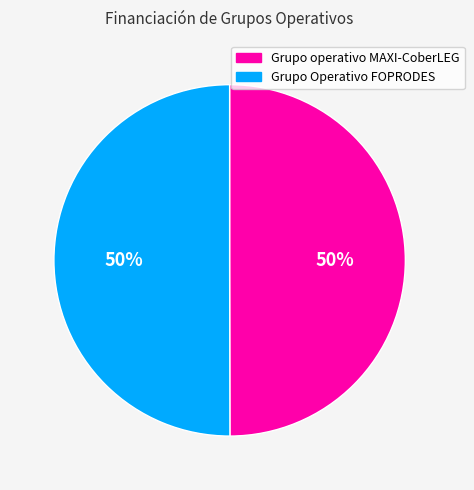

To the nearest percent, what is the combined percentage of Grupo operativo MAXI-CoberLEG and Grupo Operativo FOPRODES?

100%